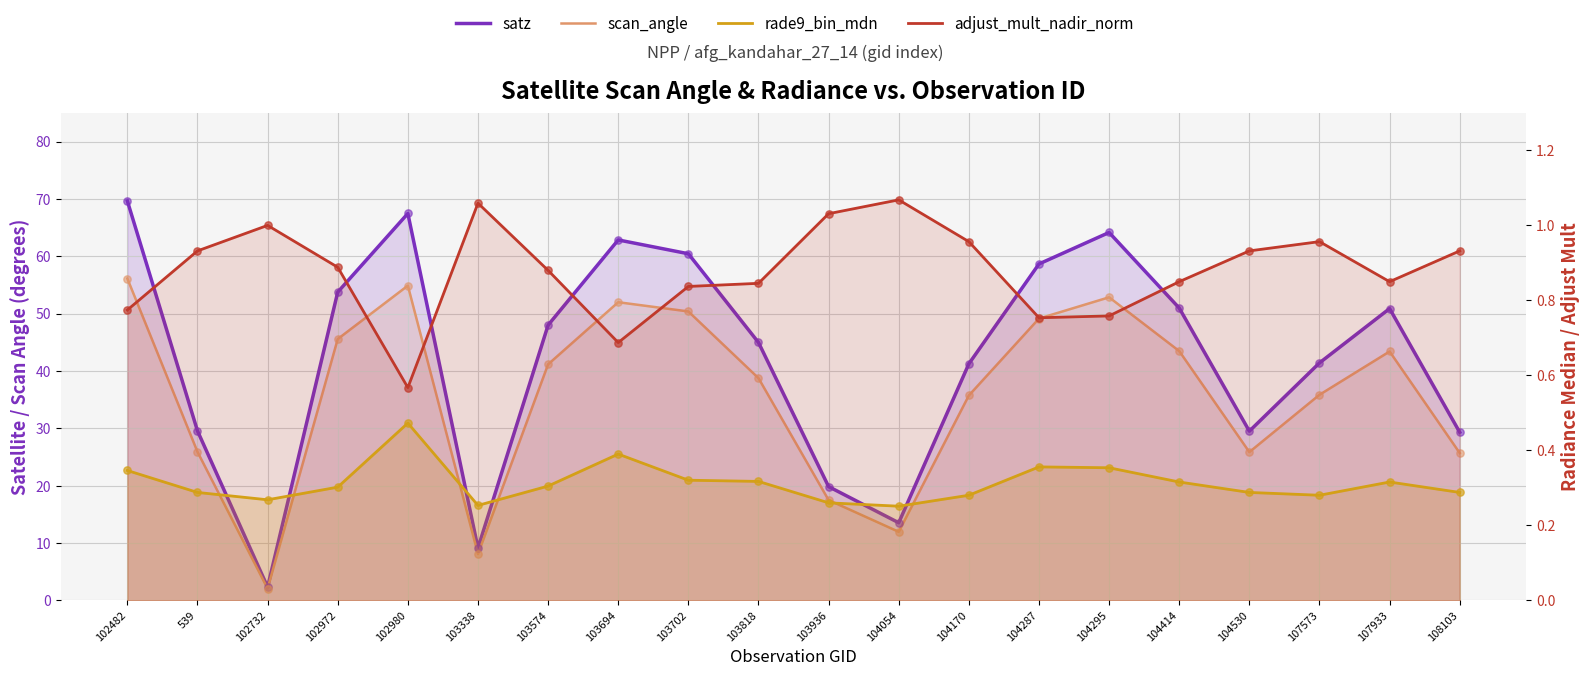

What is the total value across all series at 103338?

18.5